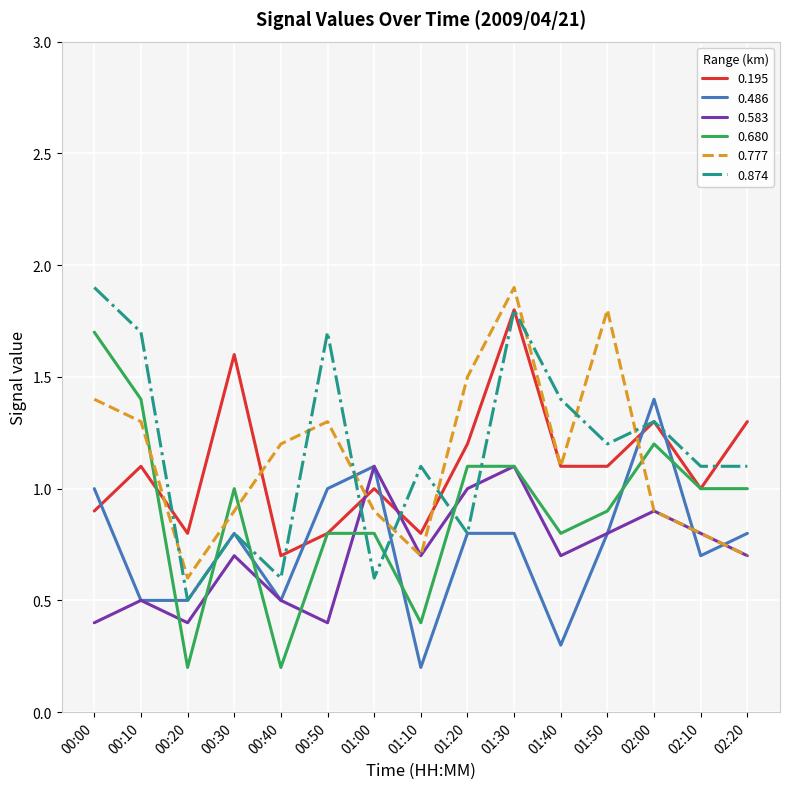

Is it true that 0.680 equals 1.1 at 01:20?

True